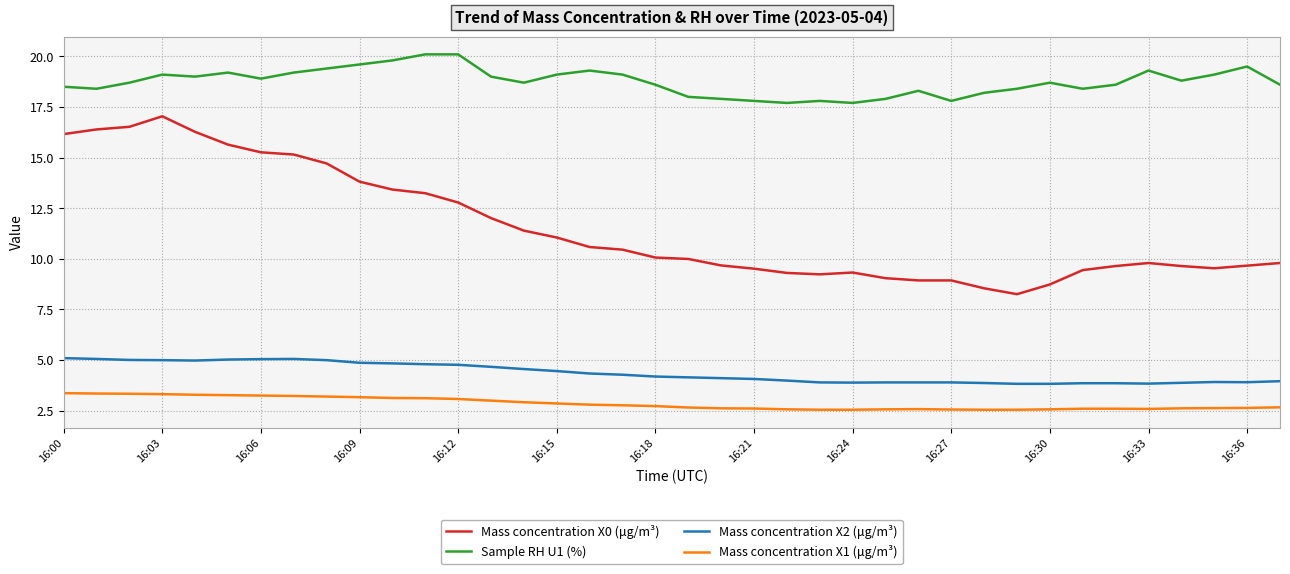

True or false: Mass concentration X0 (μg/m³) and Mass concentration X1 (μg/m³) cross at least once.

False